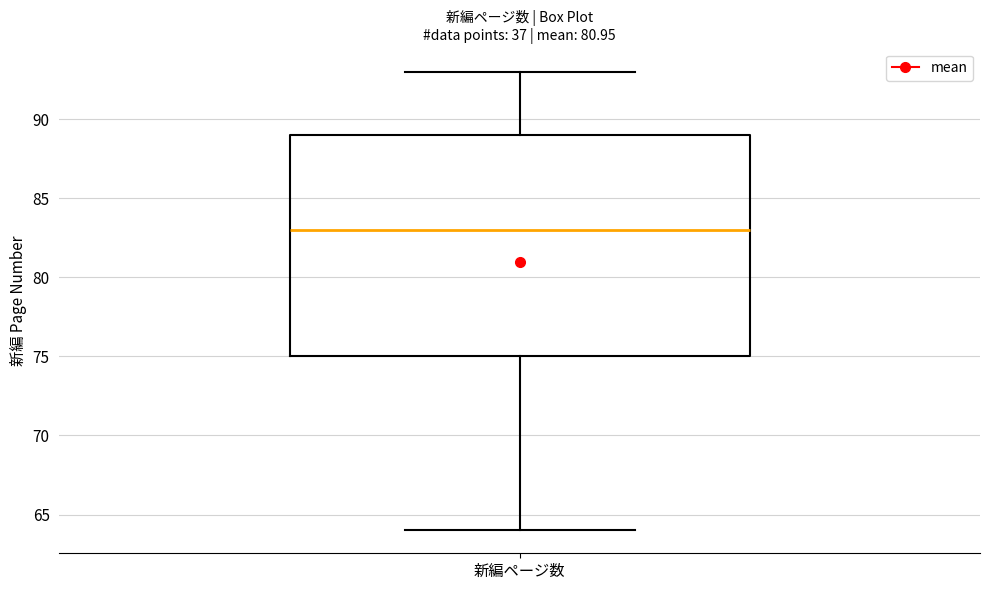

Where does the lower whisker of the box for 新編ページ数 end on the y-axis? The values are not printed on the chart, so give them approximately, as read against the axis.

64